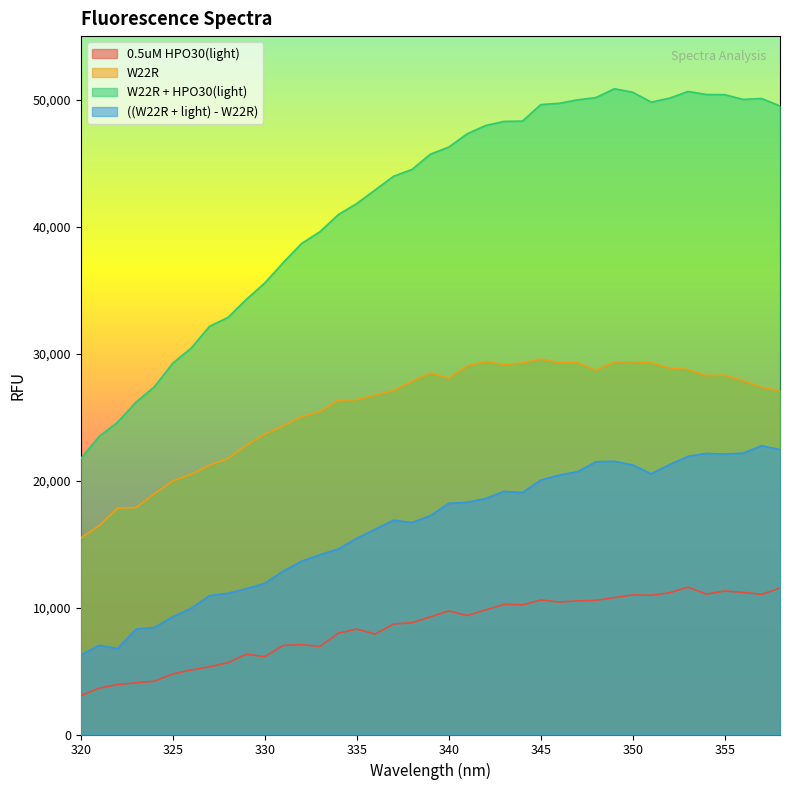

True or false: W22R + HPO30(light) and W22R intersect in this chart.

False